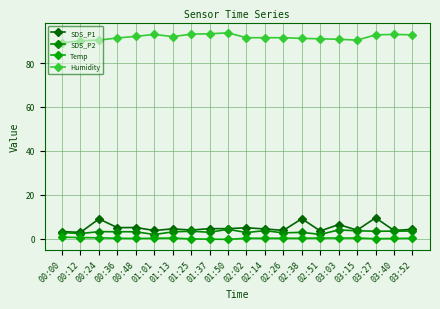

What is the smallest value displayed?

-0.2